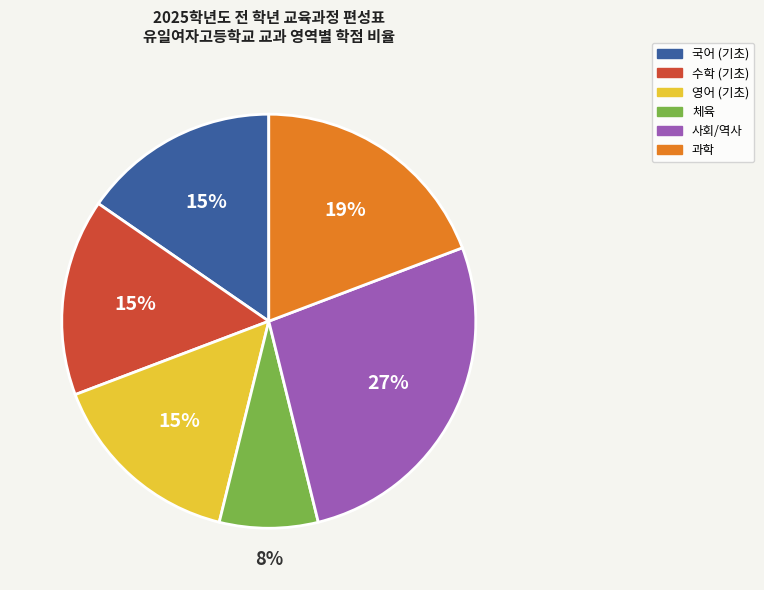

Is there any slice that represents more than half of the pie?

No